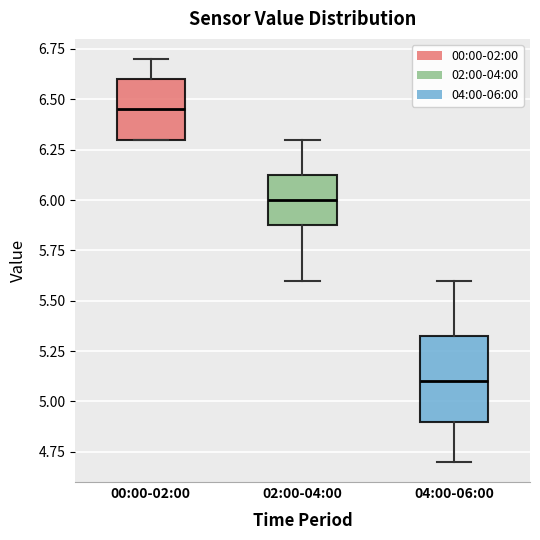

Reading left to right, read every box against the y-axis: the position of its median line, the range the box covers, and the ends of its whiskers. The values are not printed on the chart, so give them approximately, as read against the axis.

00:00-02:00: median 6.45, box 6.30 to 6.60, whiskers 6.30 to 6.70
02:00-04:00: median 6.00, box 5.90 to 6.15, whiskers 5.60 to 6.30
04:00-06:00: median 5.10, box 4.90 to 5.35, whiskers 4.70 to 5.60